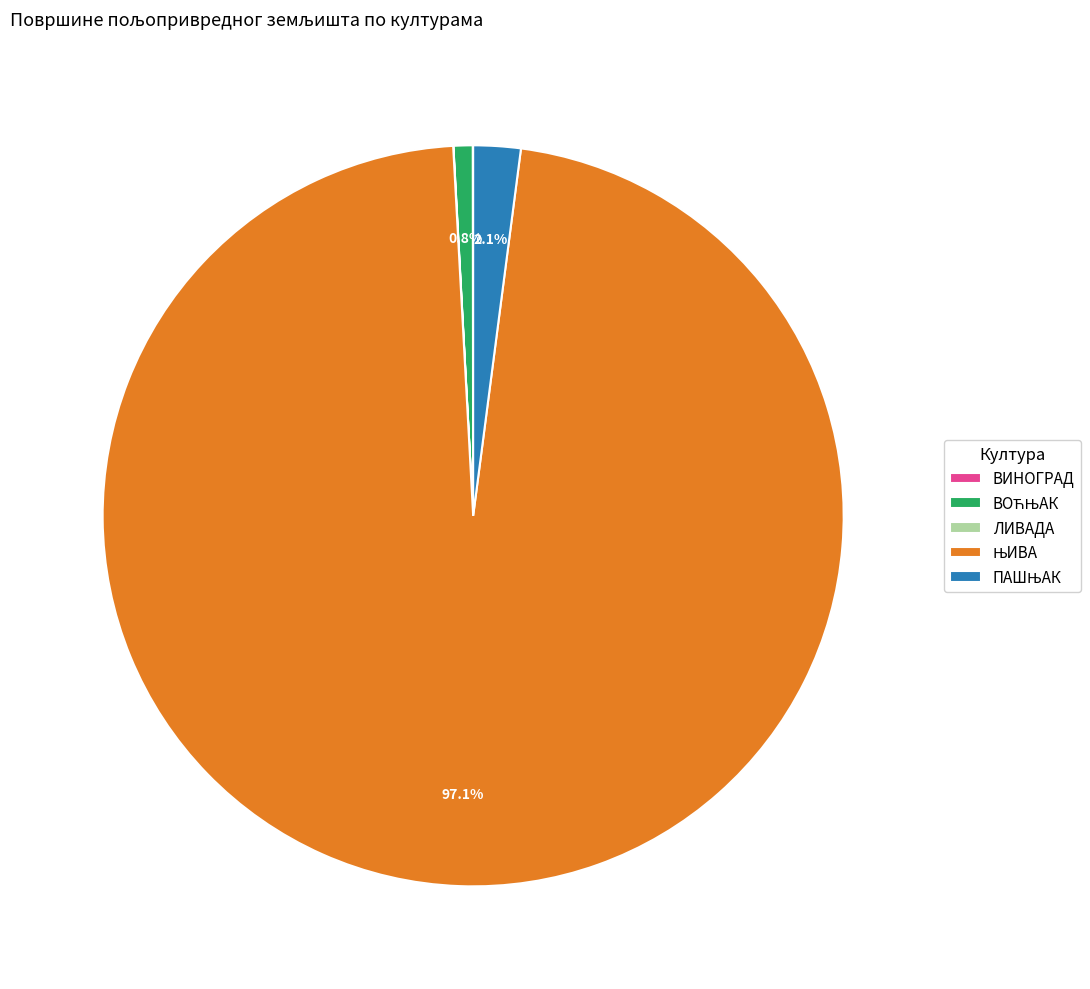

Is there a majority slice in this chart?

Yes